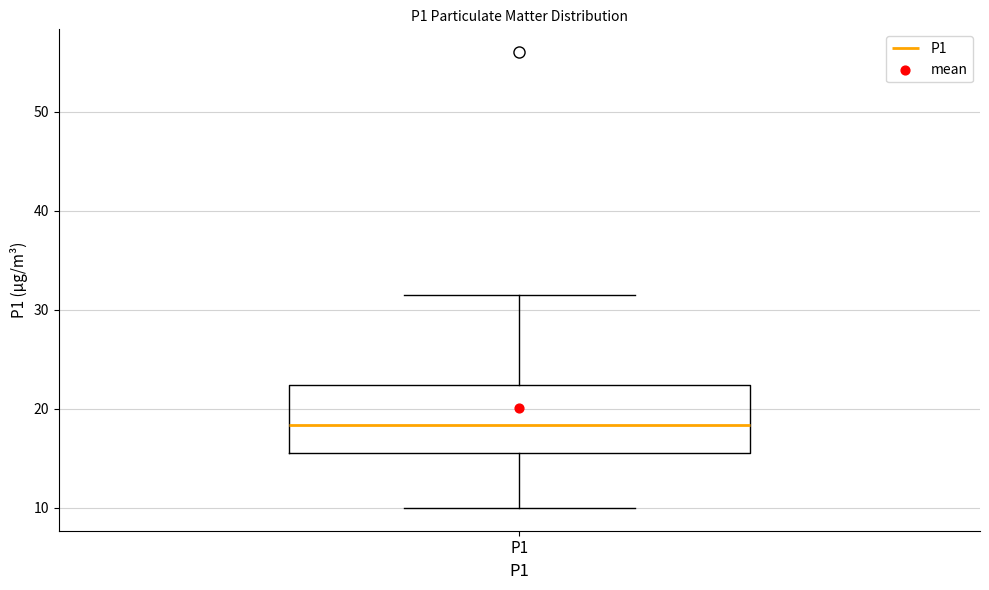

Transcribe this box plot: give where the median line is, the range the box spans, and where the two whiskers end, as read against the y-axis. The values are not printed on the chart, so give them approximately, as read against the axis.

median 18, box 16 to 22, whiskers 10 to 31